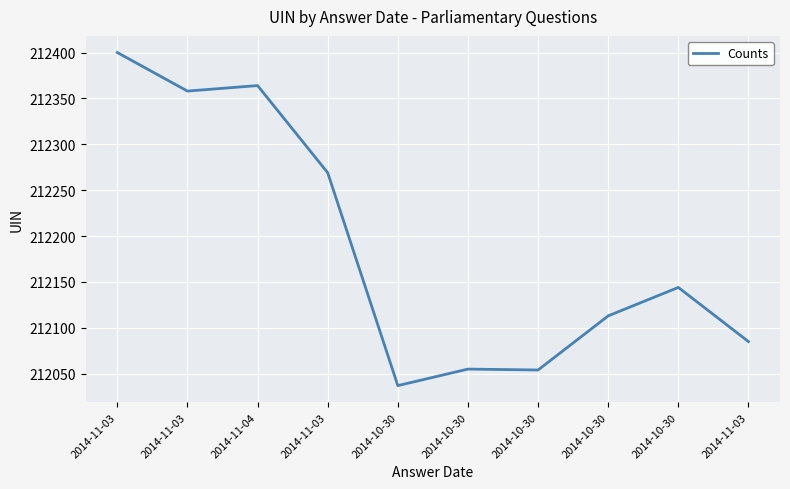

What is the label of the 1st point from the right?

2014-11-03